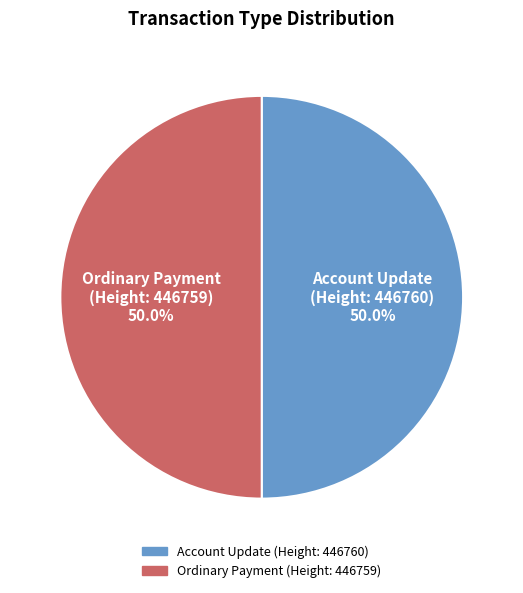

Which slice is the largest?

Ordinary Payment (446759)